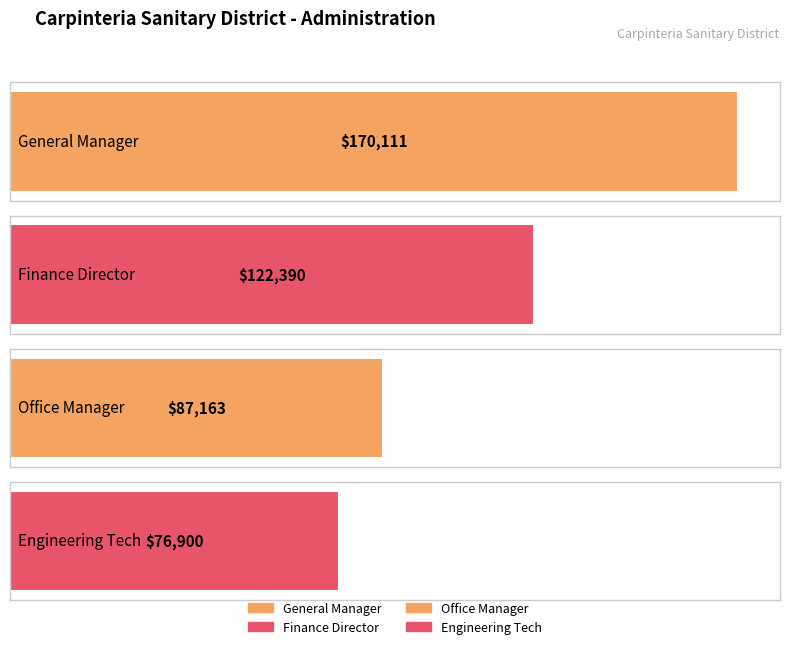

Reading left to right, what are all the values shown in this chart?

General Manager=170111	Finance Director=122390	Office Manager=87163	Engineering Tech=76900